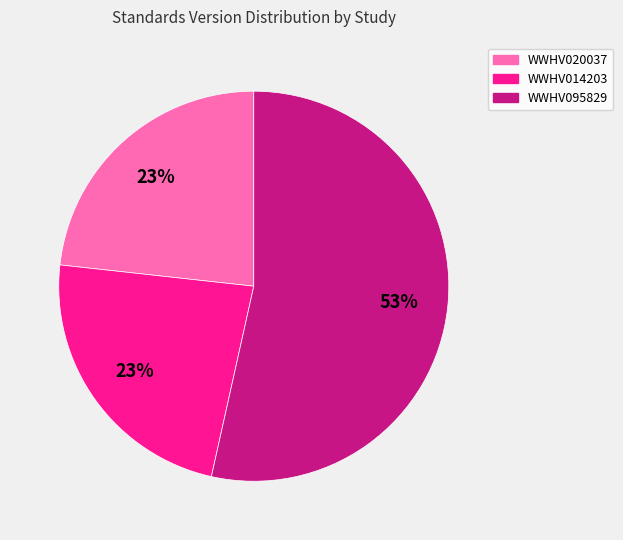

To the nearest percent, what is the difference between the WWHV095829 and WWHV020037 slice percentages?

30%